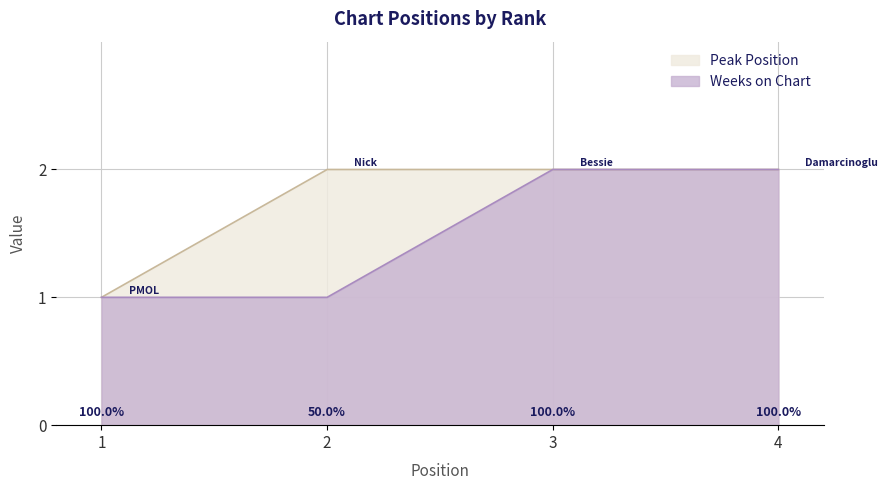

What is the value of the Weeks on Chart point at the 1st from the left?

1